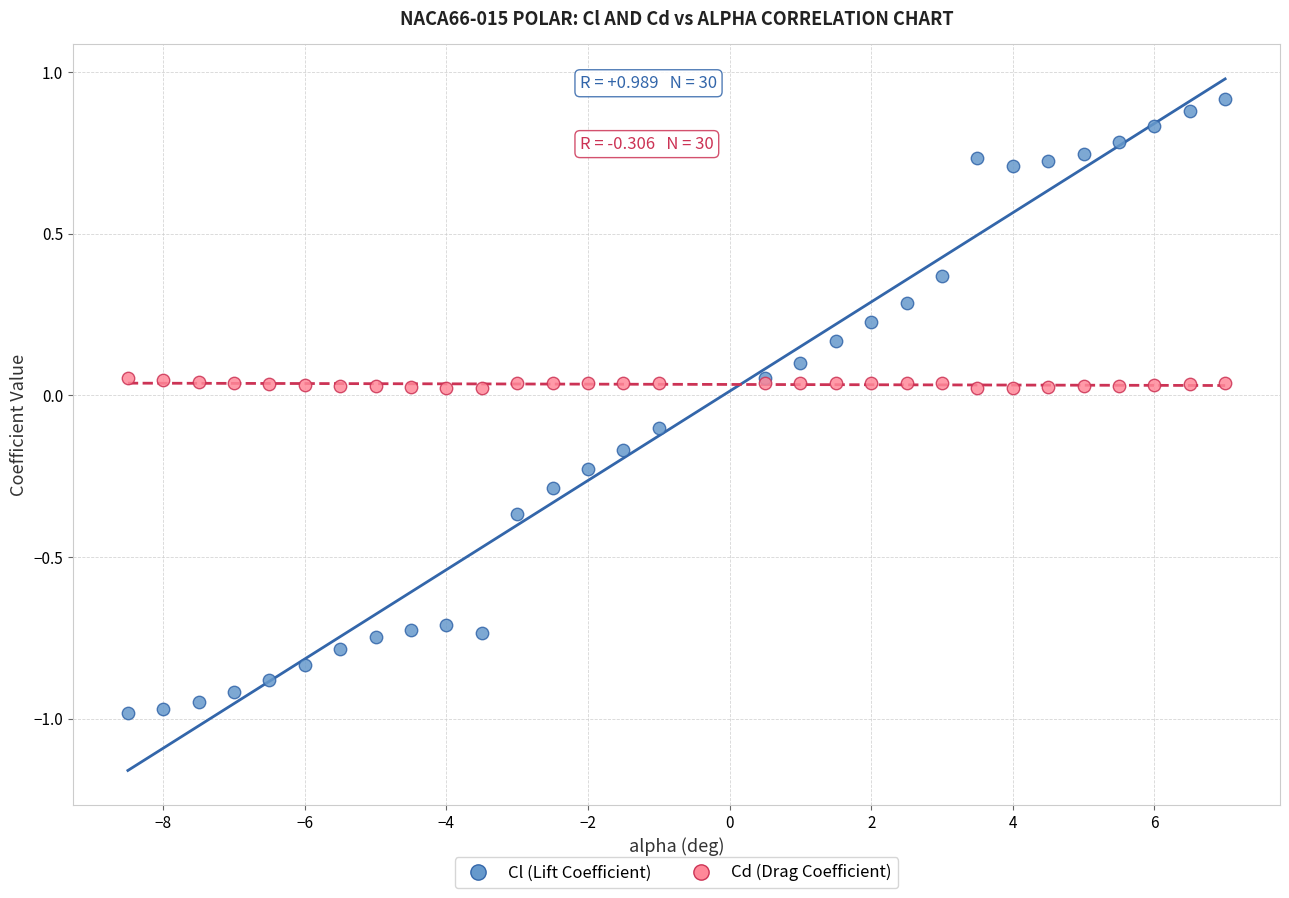

Which series reaches the minimum Y coordinate?

Cl (Lift Coefficient)